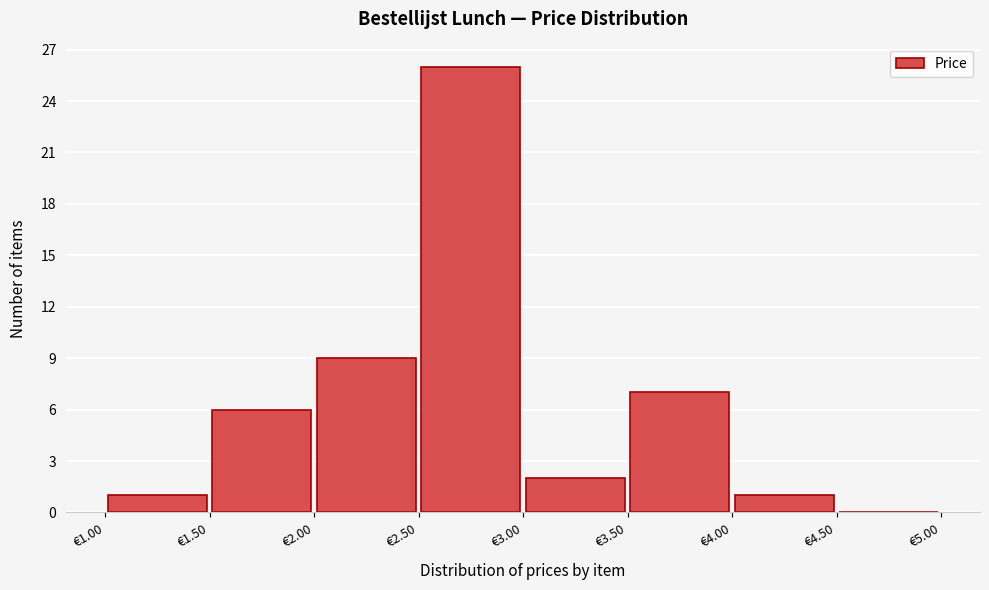

Over which range of the x-axis is the bar tallest?

2.5 to 3.0